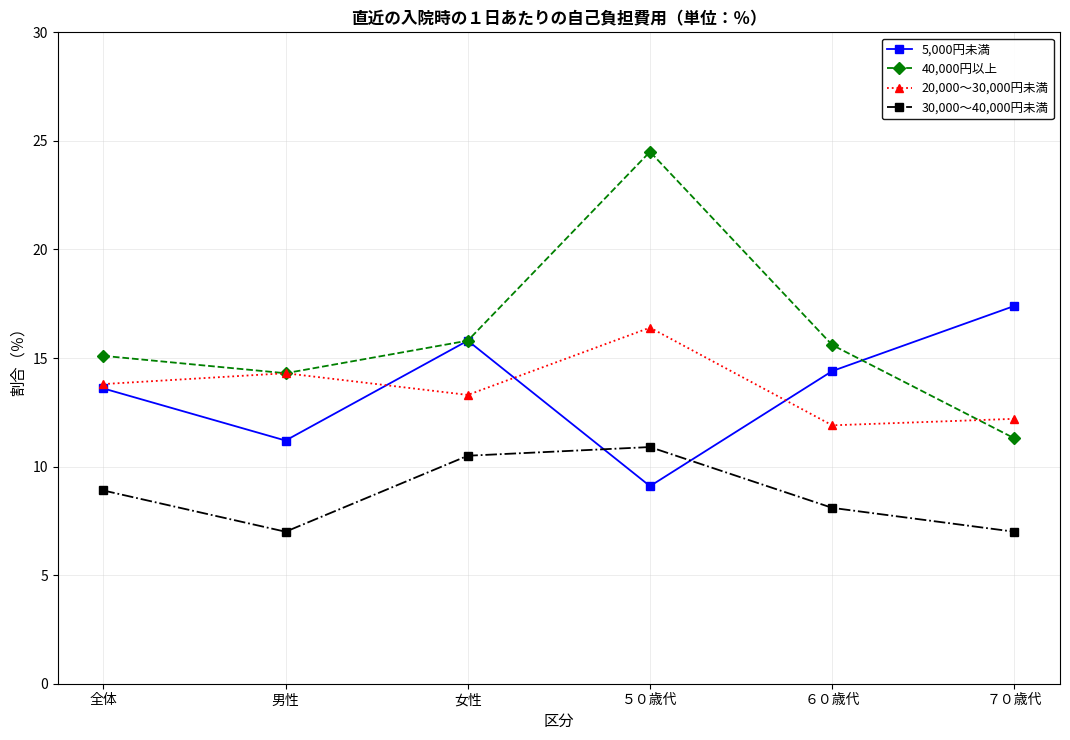

Where is 5,000円未満 nearest to the value 13?

全体